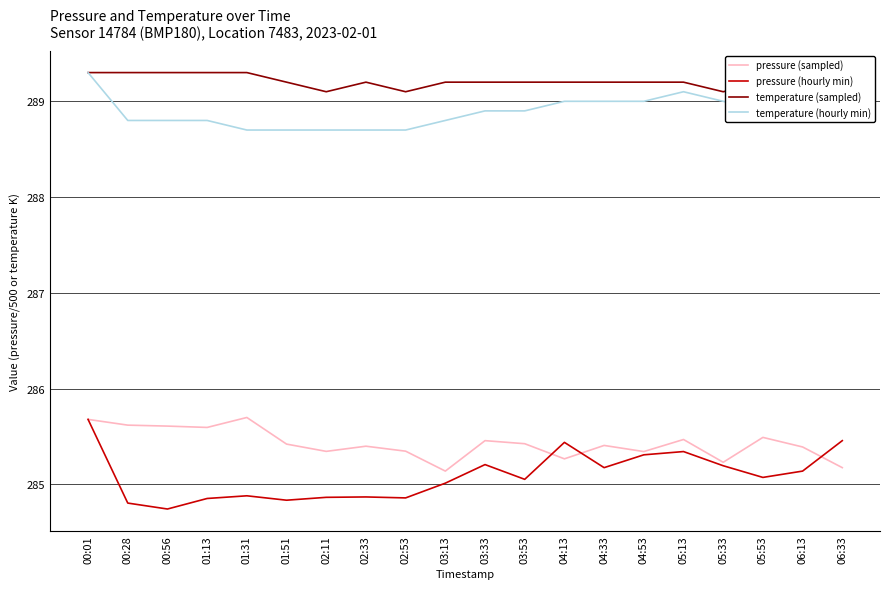

At which category does pressure (sampled) reach its first local peak?

01:31